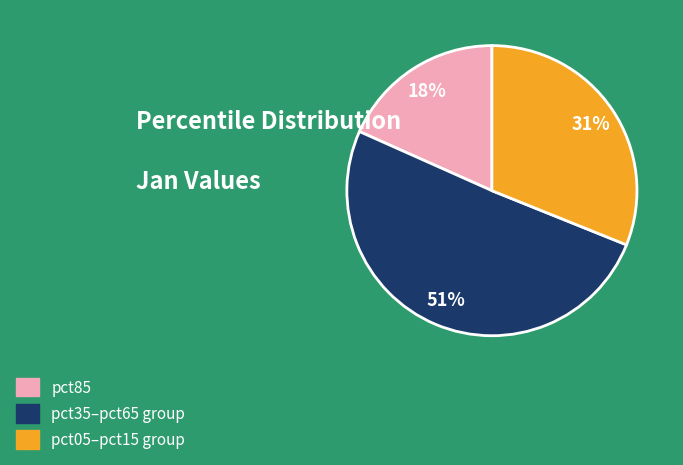

To the nearest percent, what is the average slice percentage?

33%